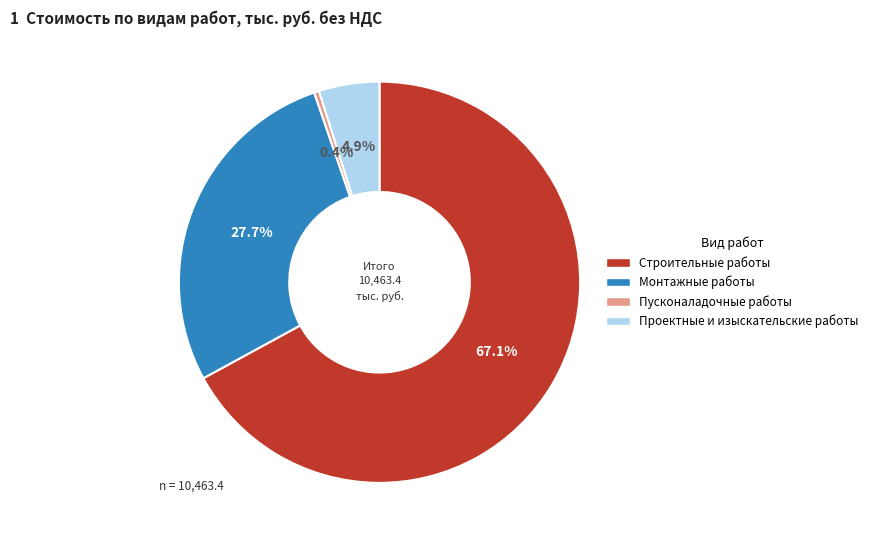

How many slices are in this pie chart?

4